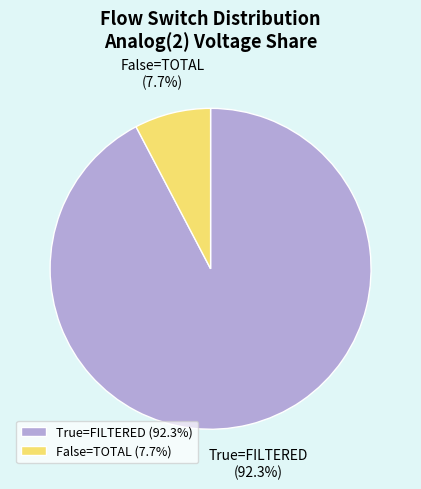

What is the ratio of the value at True=FILTERED to the value at False=TOTAL?

12.0